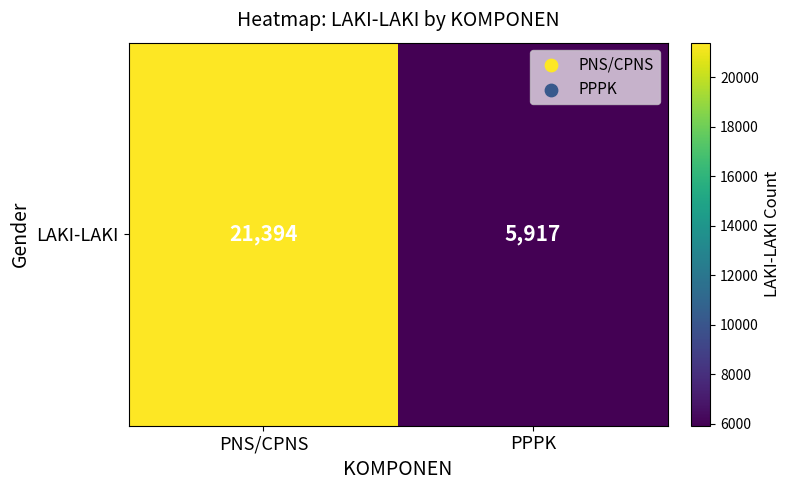

Reading right to left, extract all data points from this chart.

PPPK=5917	PNS/CPNS=21394